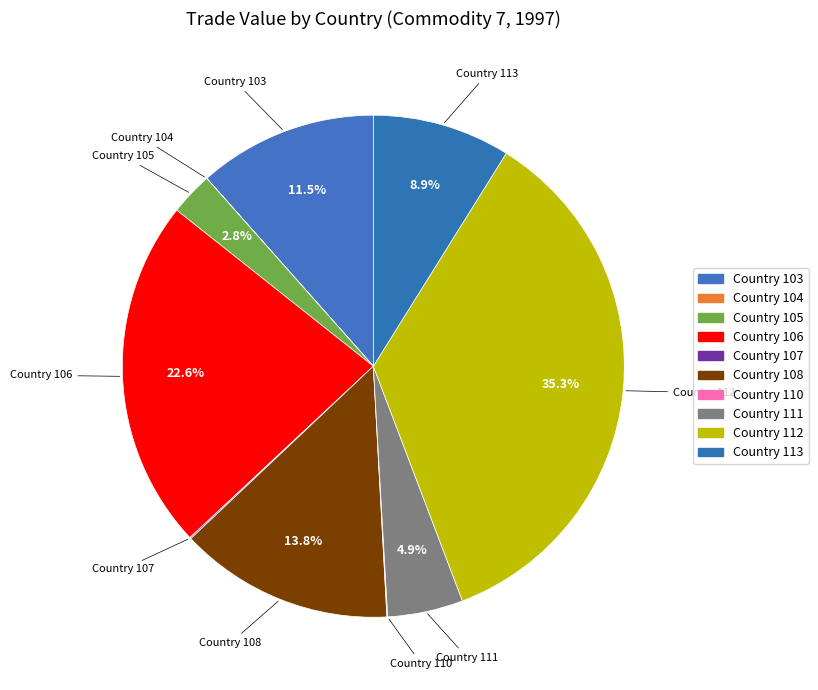

To the nearest percent, what is the average slice percentage?

10%